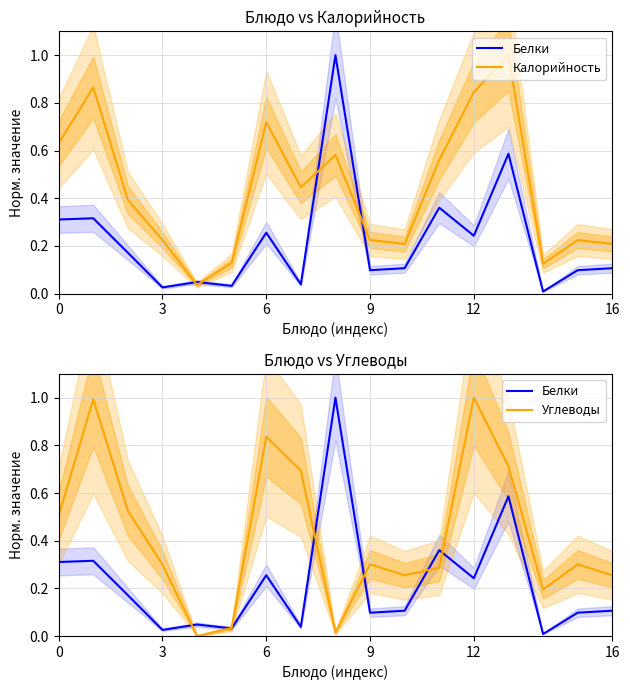

Is this an area chart (filled region under the line)?

No